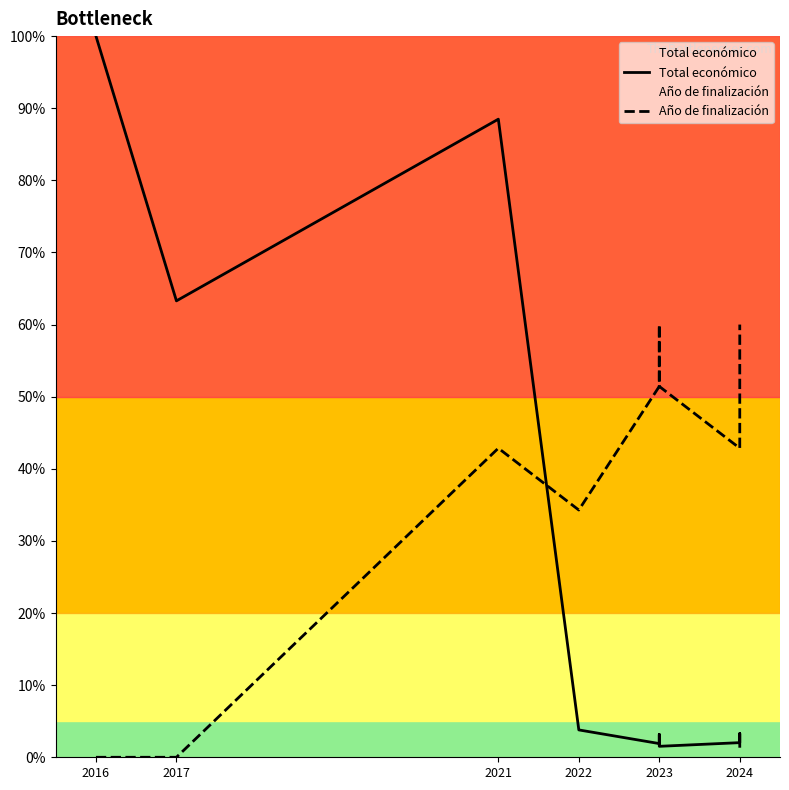

Between which two adjacent categories do Año de finalización and Total económico first intersect?

2021 and 2022